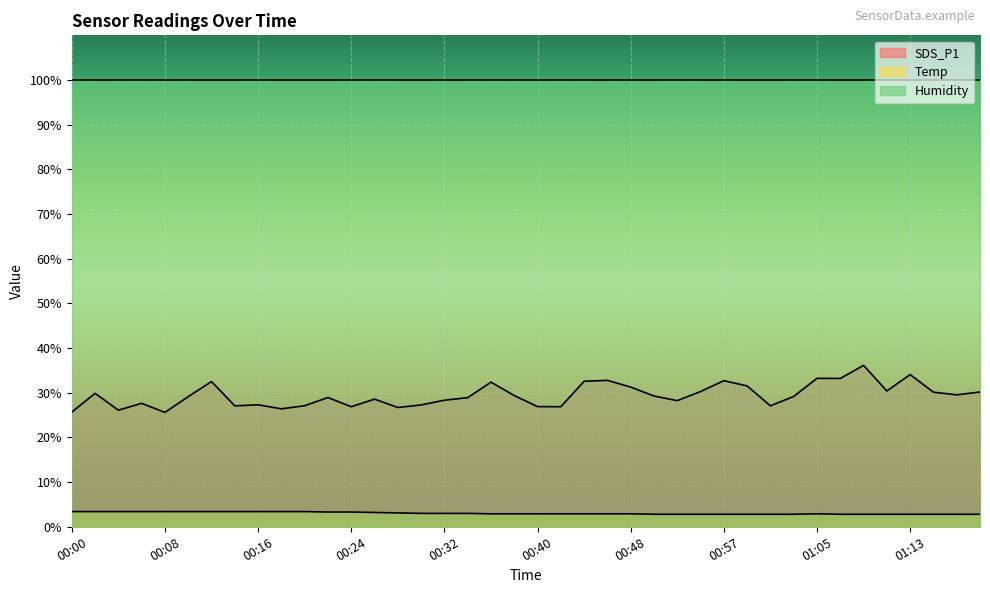

Count the number of data series in this chart.

3